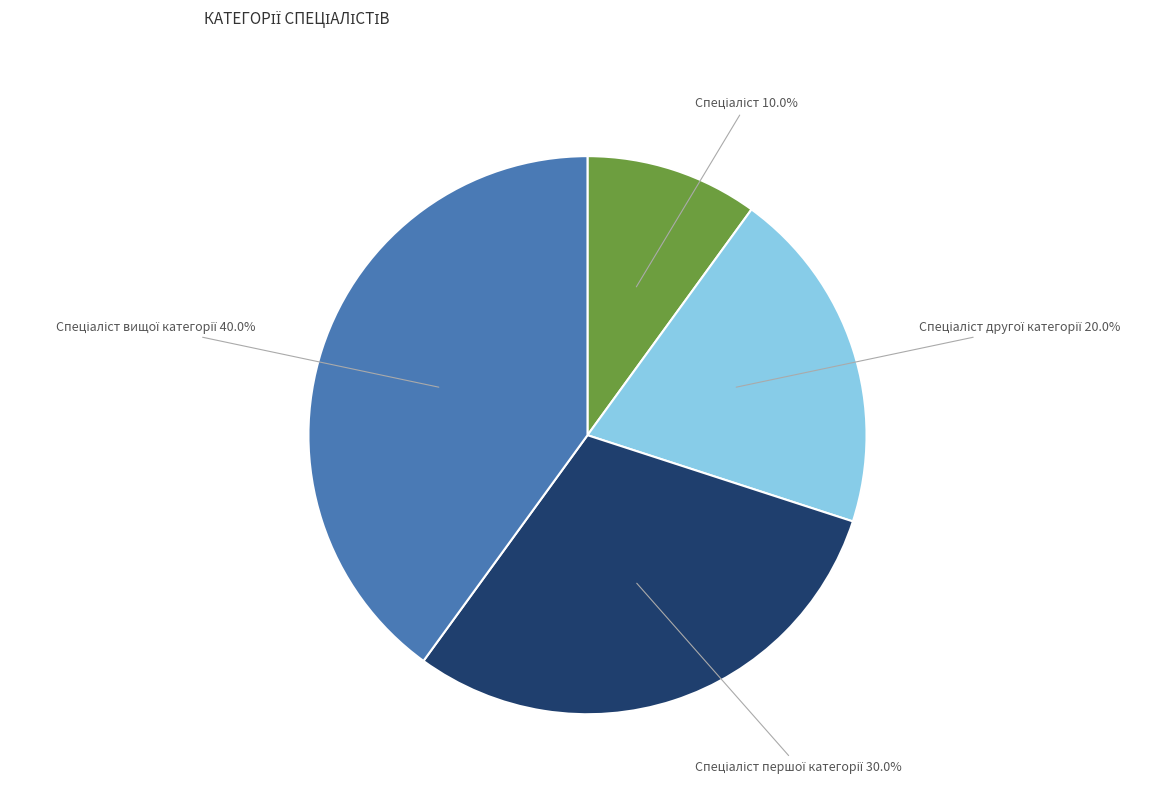

Is there a majority slice in this chart?

No